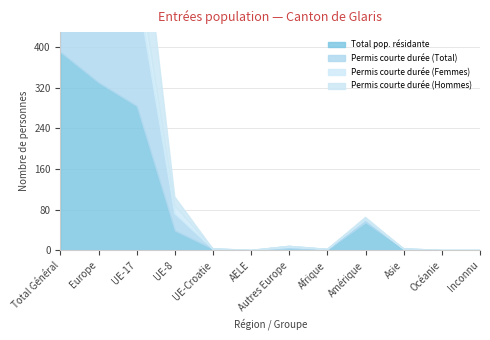

True or false: Permis courte durée (Total) and Permis courte durée (Hommes) intersect in this chart.

False